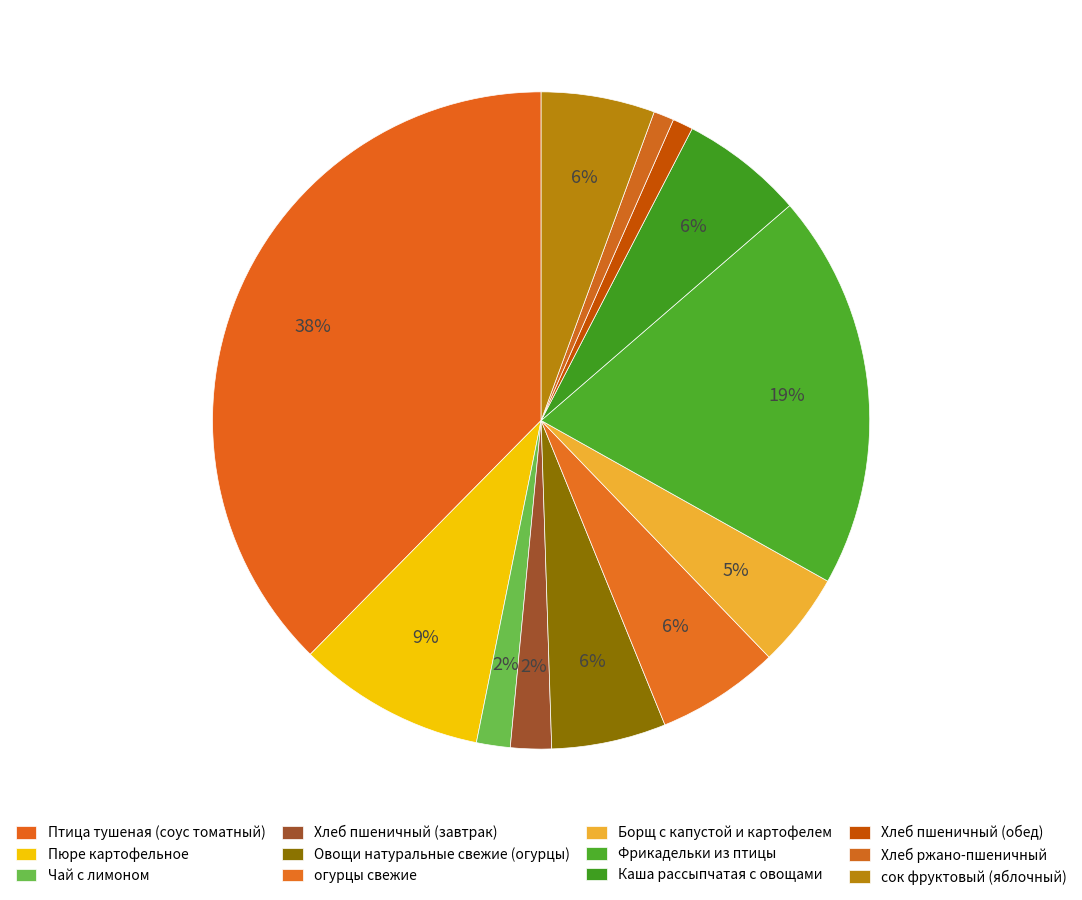

How many segments does this pie chart have?

12